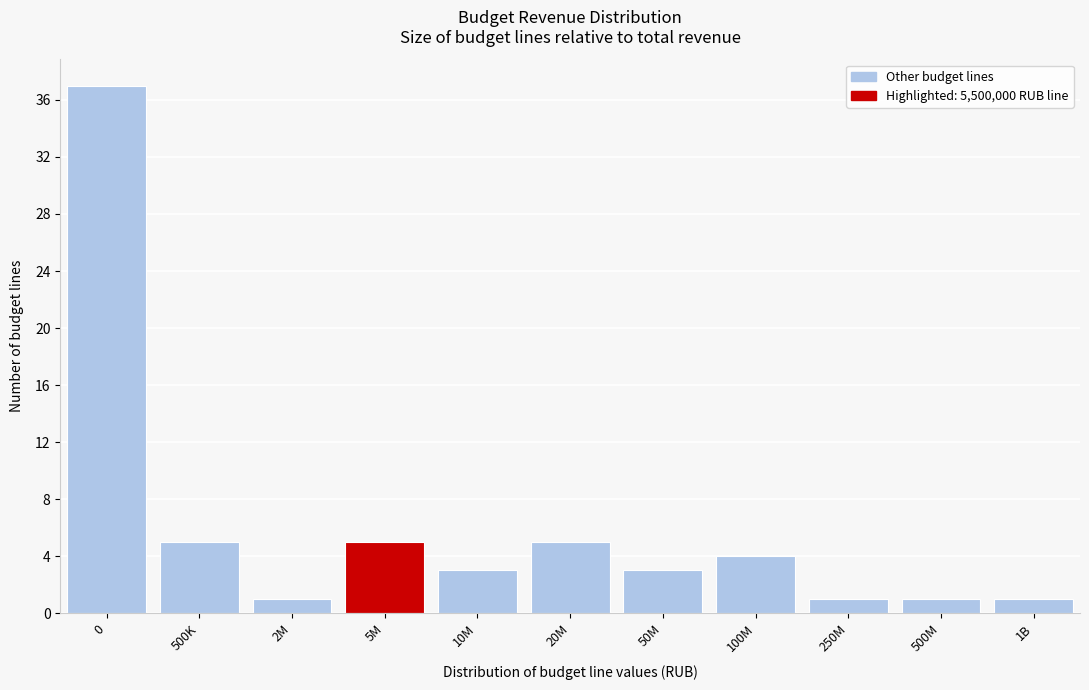

Reading left to right, list all the values displayed in this chart.

0=37	500K=5	2M=1	5M=5	10M=3	20M=5	50M=3	100M=4	250M=1	500M=1	1B=1